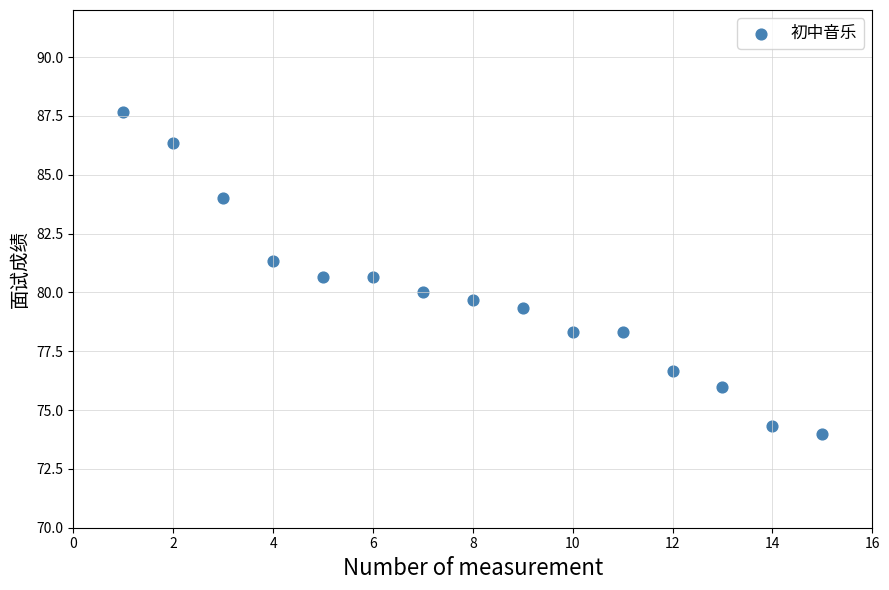

What is the range of X values (max minus min)?

14.0